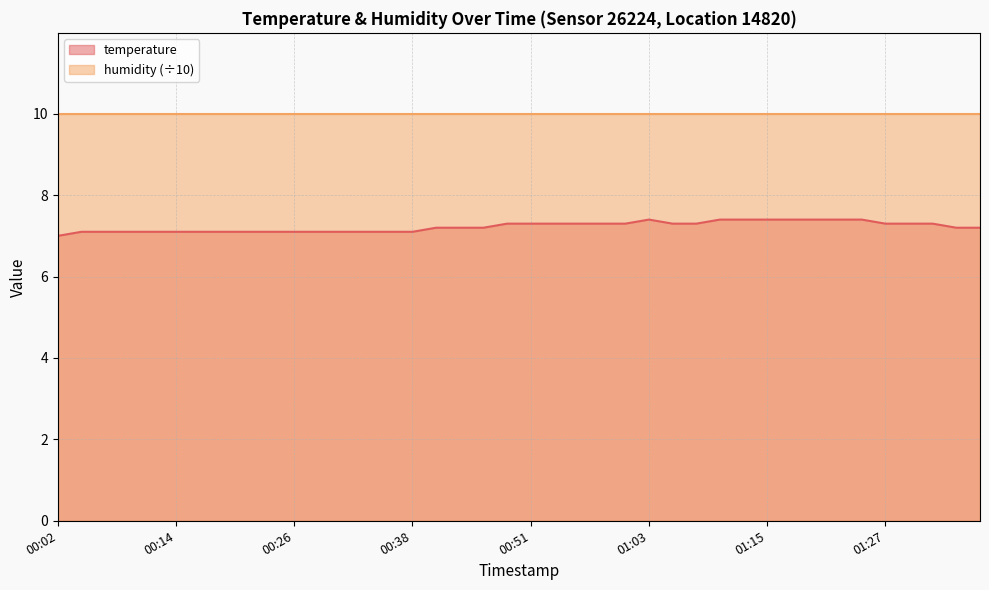

How many lines are shown in the chart?

2